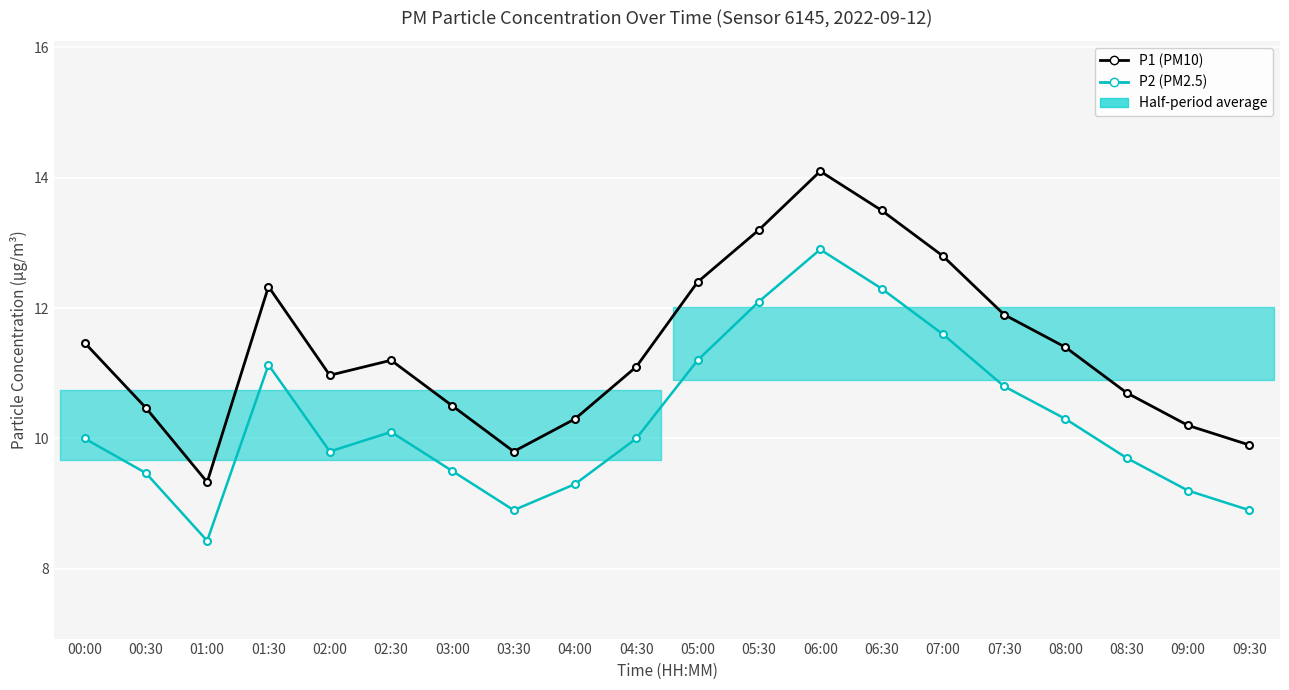

What is the sum of all P1 (PM10) values?

227.6